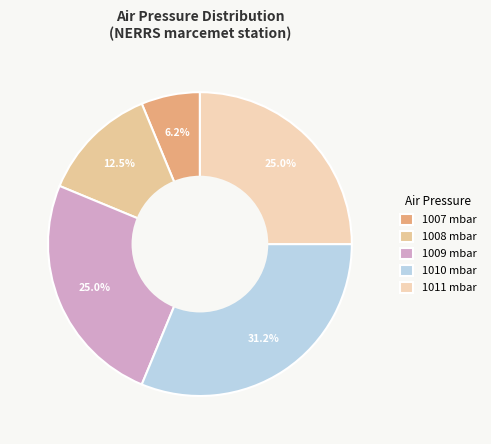

Which category has the biggest portion of the pie?

1010 mbar